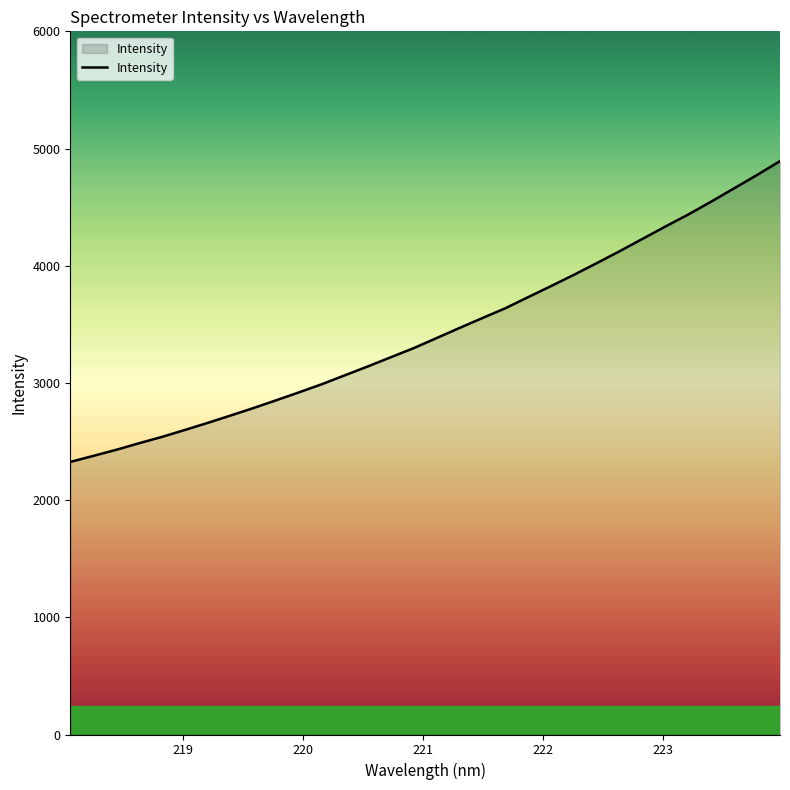

What is the difference between the maximum and minimum values?

2566.8